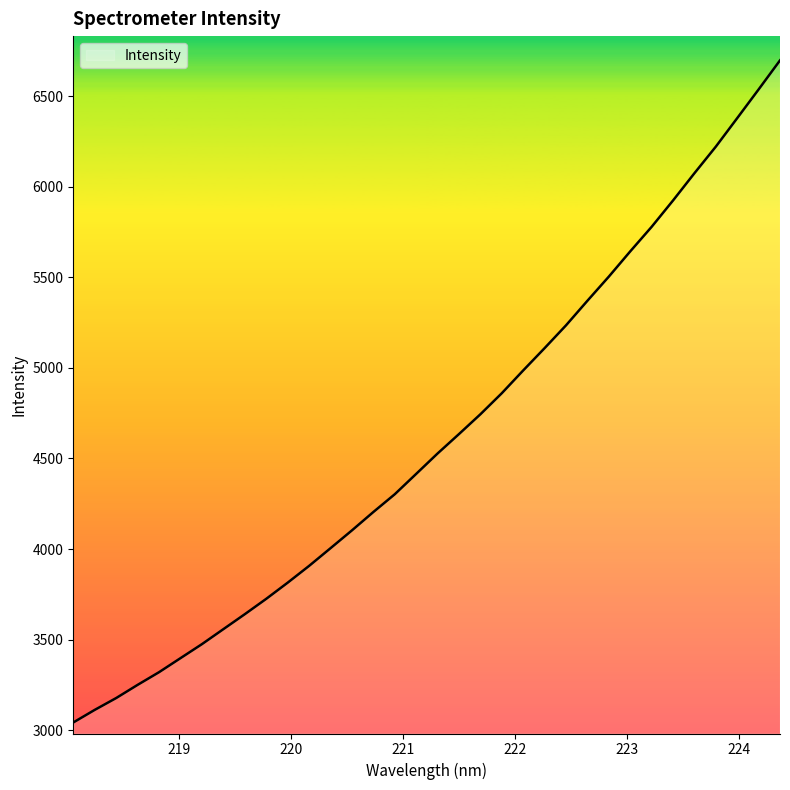

What is the average value?

4608.3